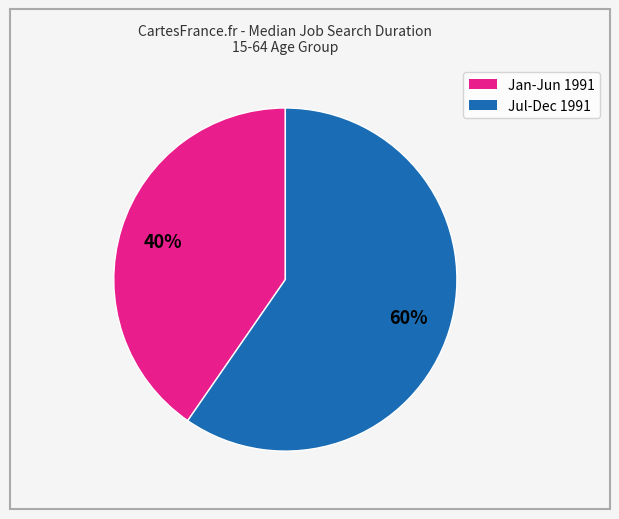

To the nearest percent, what is the average slice percentage?

50%